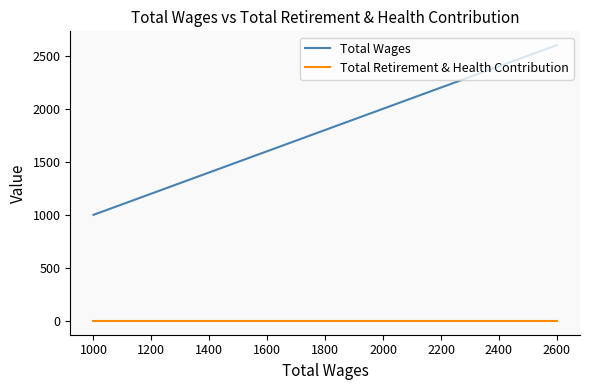

Does the chart display data point markers on the line(s)?

No